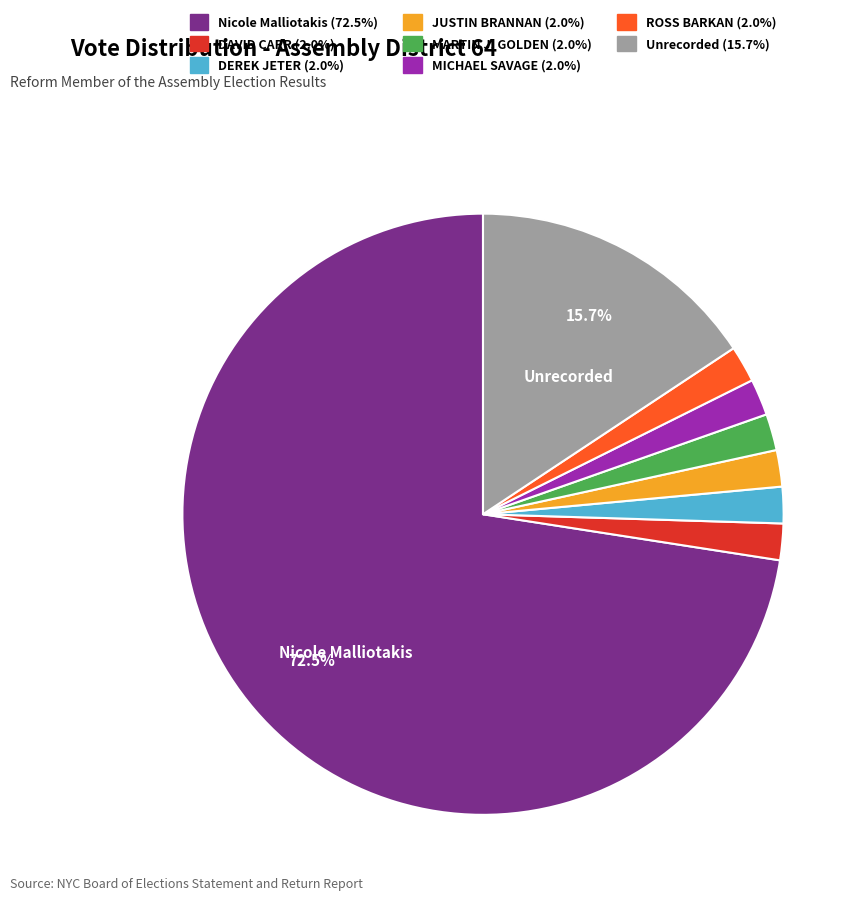

Is there any slice that represents more than half of the pie?

Yes